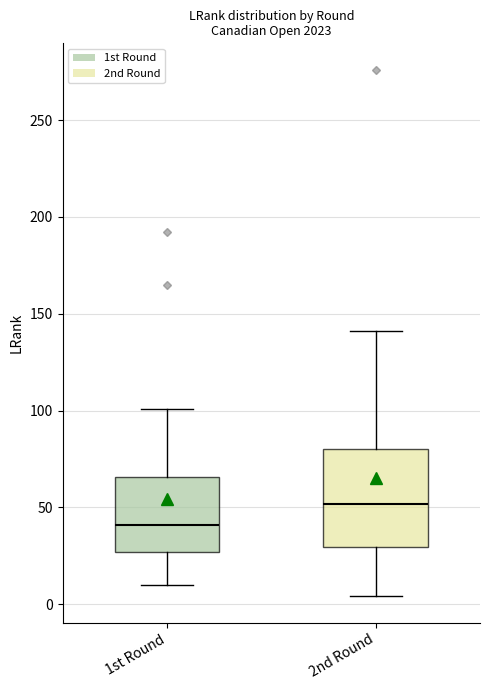

Which box is the tallest, from its lower edge to its upper edge?

2nd Round